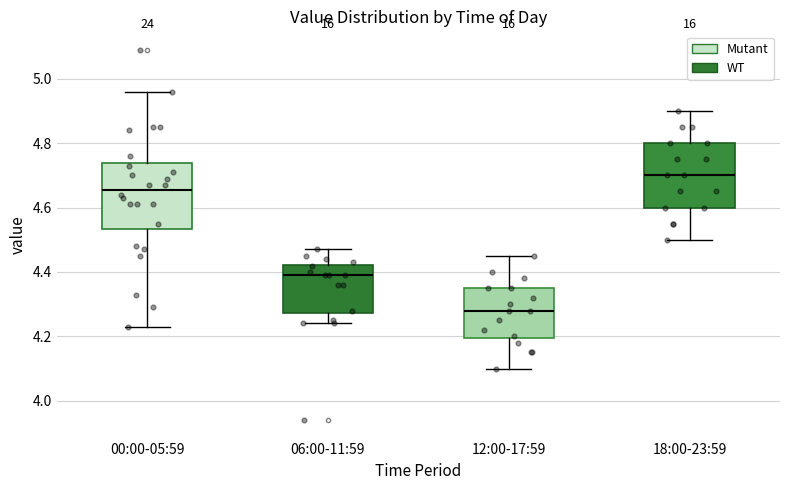

Which box has the lowest median line?

12:00-17:59